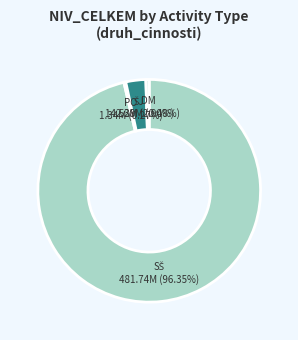

Does DM represent more than half of the total?

No